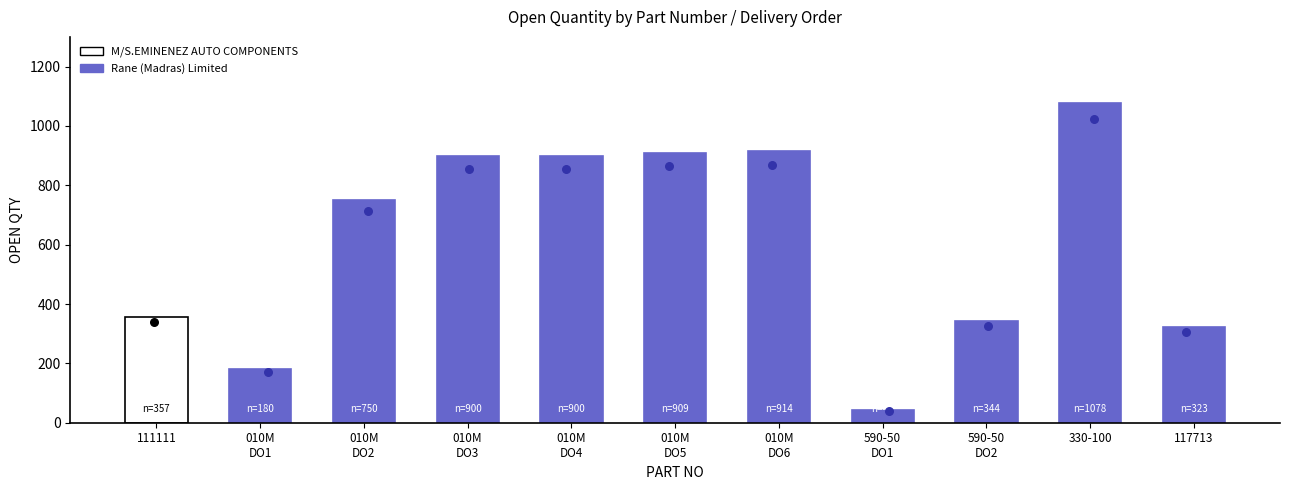

What is the ratio of the value at 590-50
DO1 to the value at 111111?

0.1